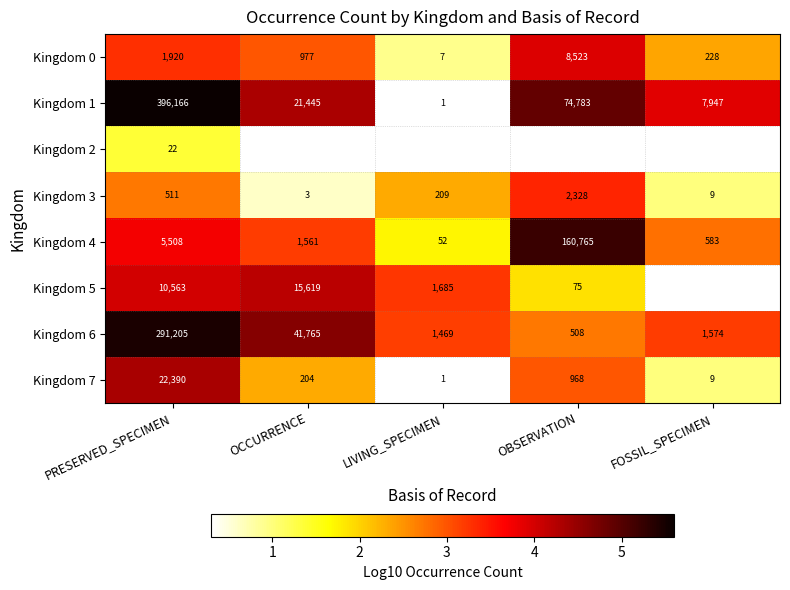

How many values in the Kingdom 3 series are below 209?

2